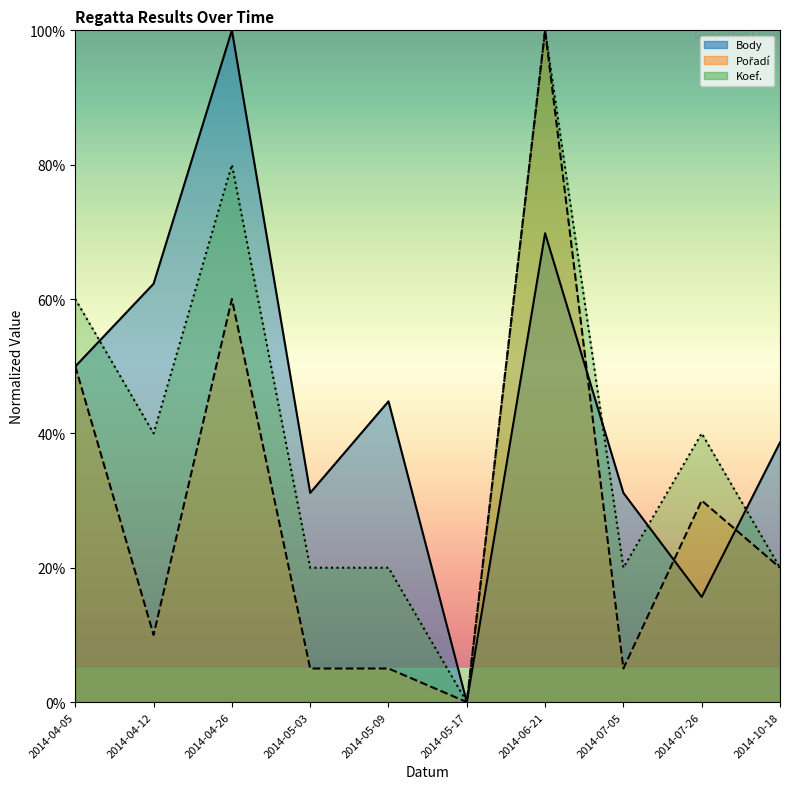

After their last crossing, which series has the higher values: Koef. or Body?

Body